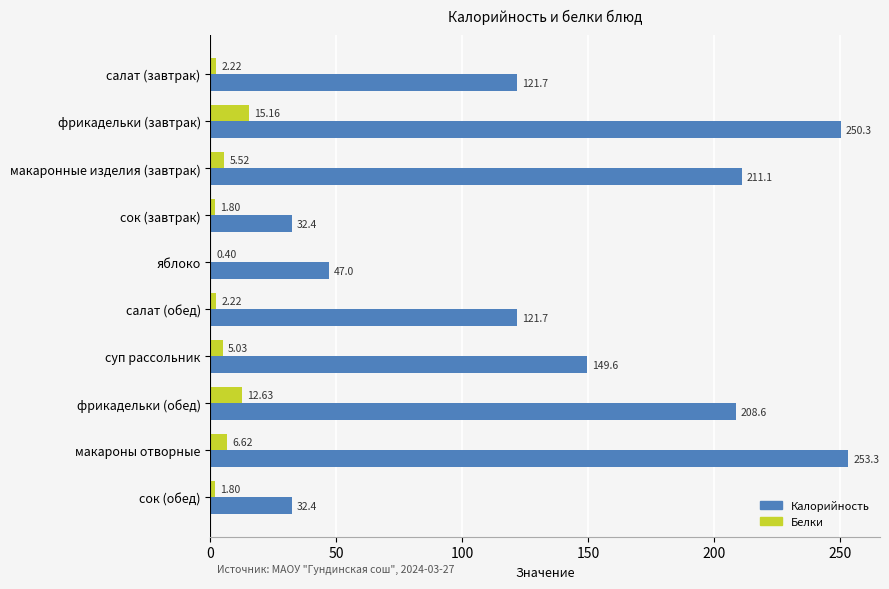

Which series changed the most between фрикадельки (завтрак) and суп рассольник?

Калорийность